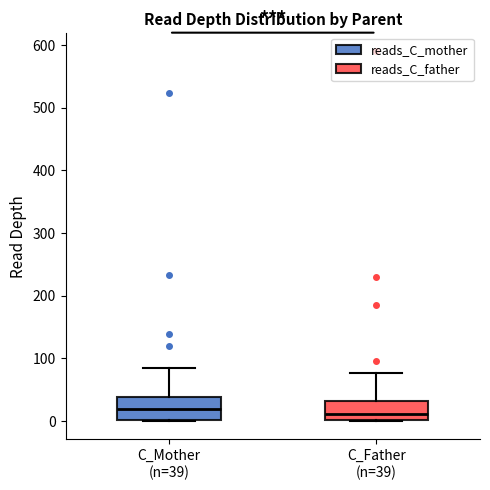

Where does the upper whisker of the box for C_Mother (n=39) end on the y-axis? The values are not printed on the chart, so give them approximately, as read against the axis.

80